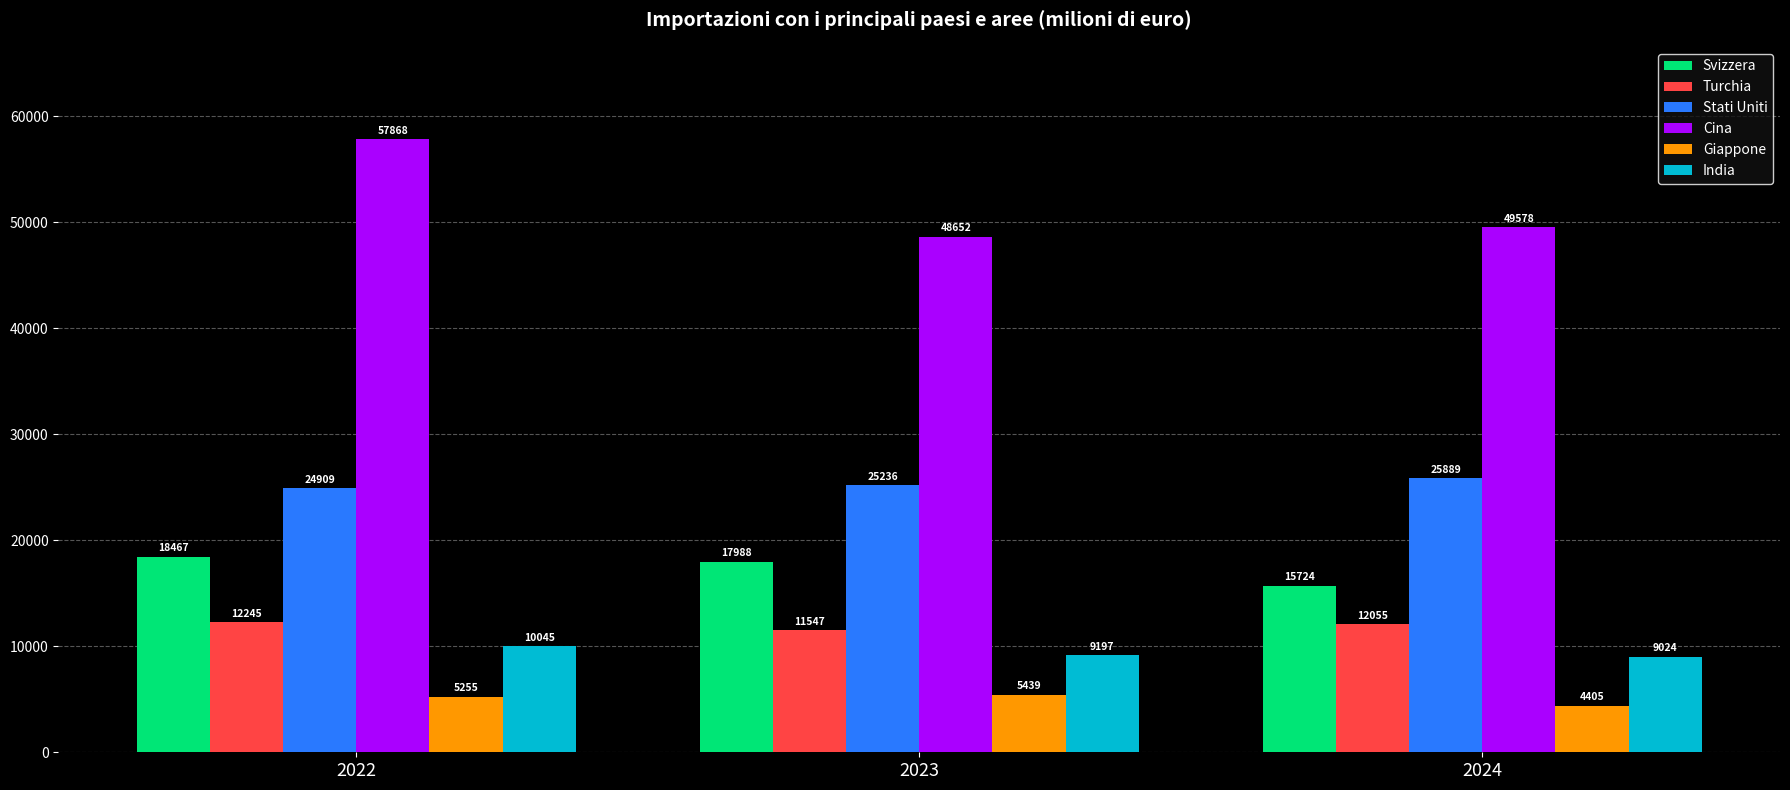

The India series shows 9197.2 at 2023. True or false?

True